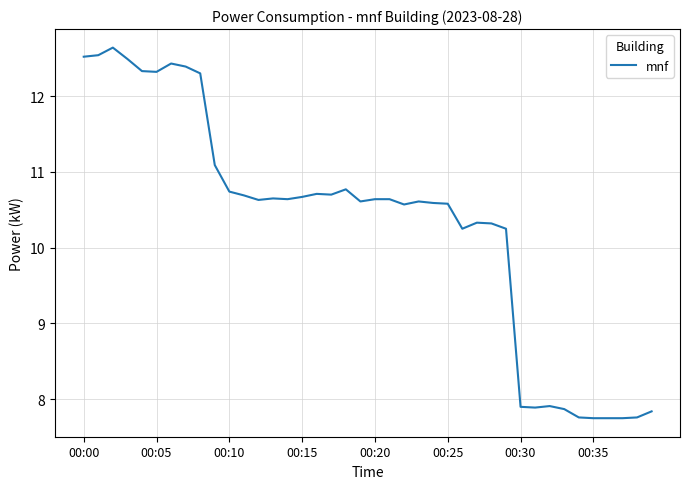

What is the greatest value displayed?

12.6